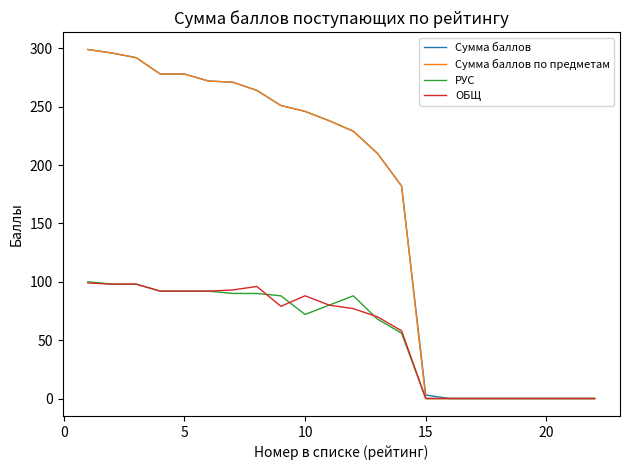

What is the sum of all РУС values?

1204